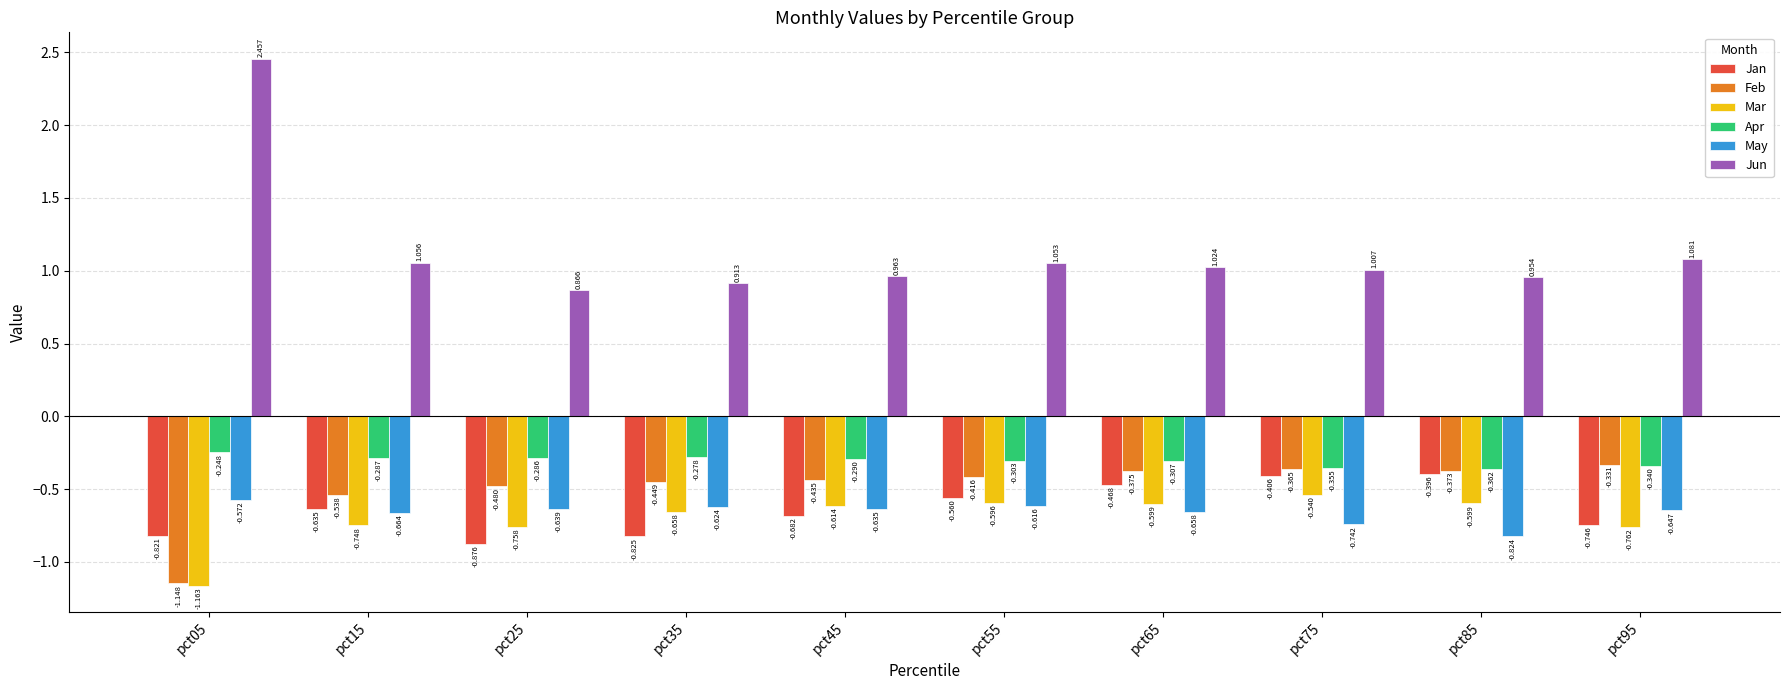

How many distinct data groups are displayed?

6